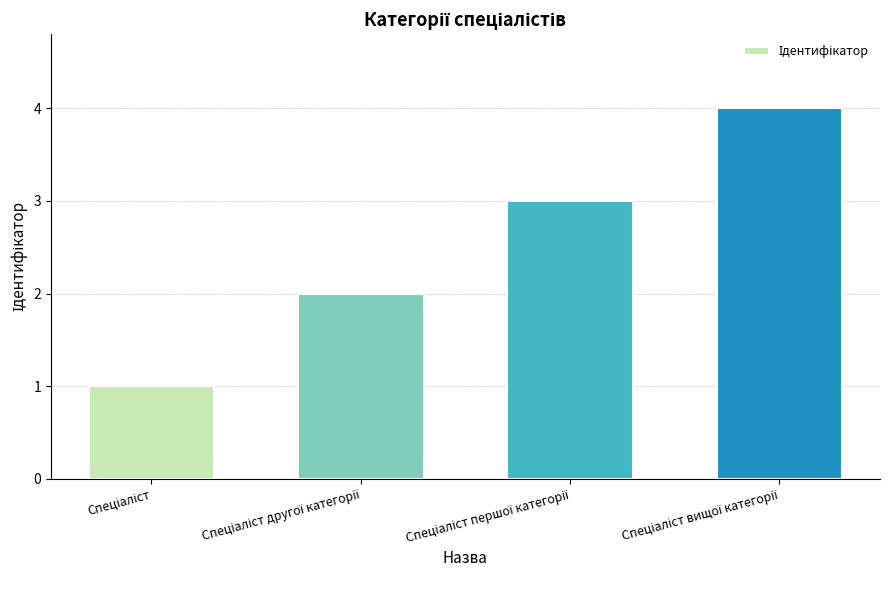

What is the greatest value displayed?

4